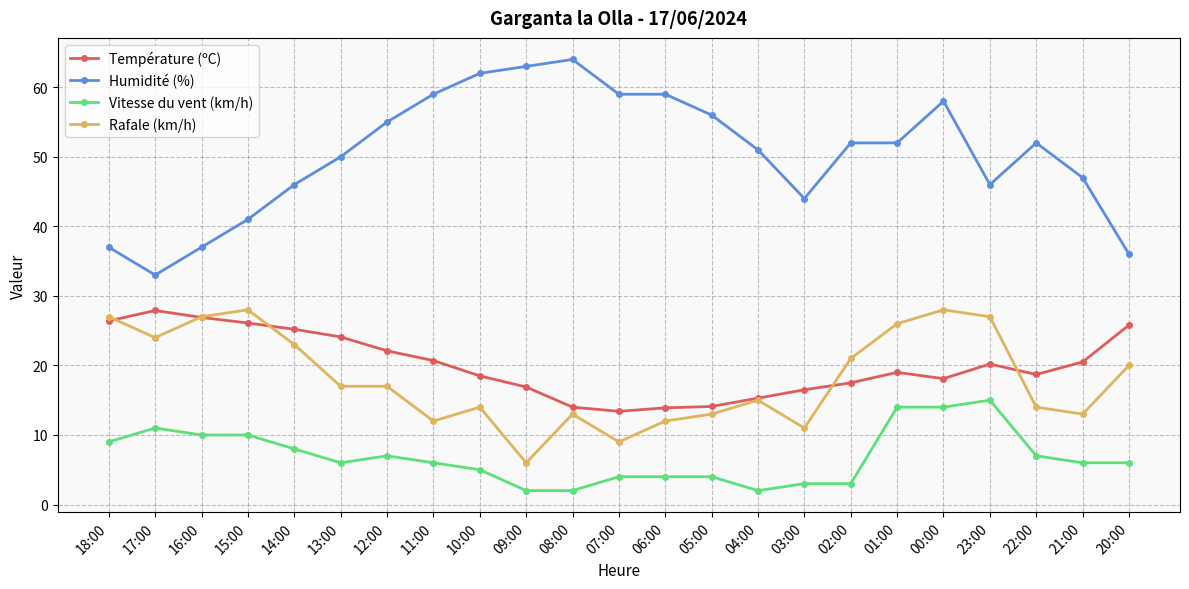

Between 08:00 and 04:00, which series saw the biggest shift?

Humidité (%)